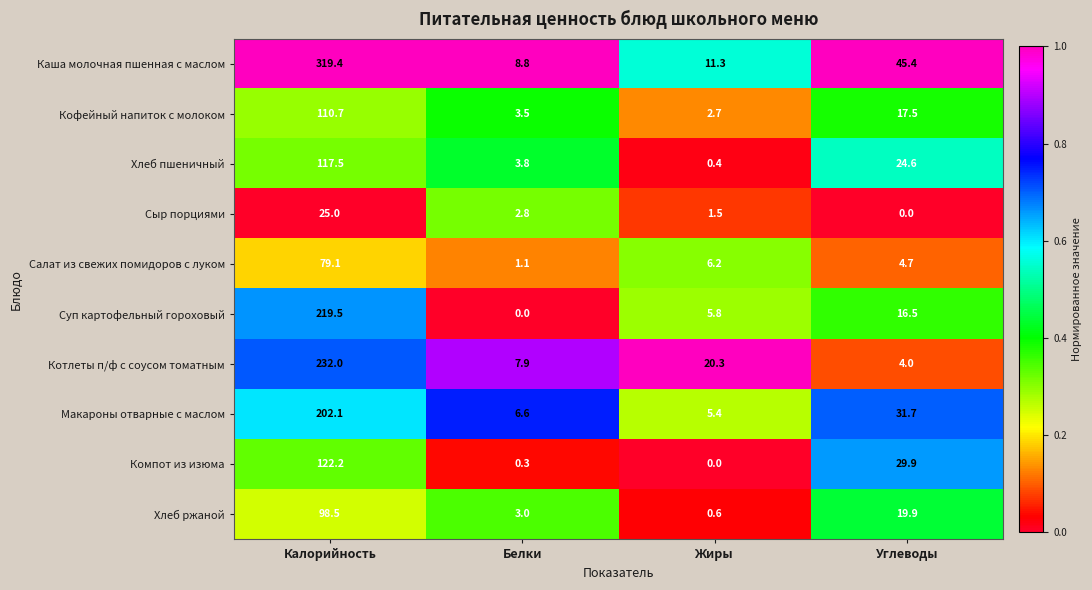

At how many categories does at least one series exceed 15?

3